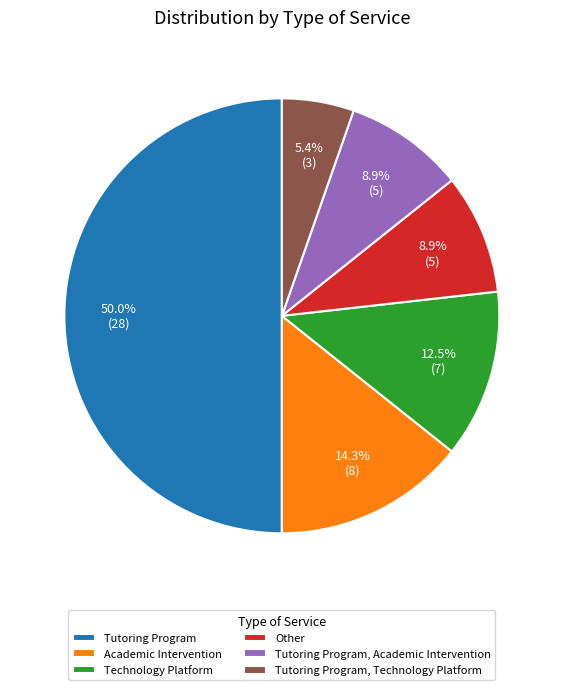

Approximately how many times larger is the value at Academic Intervention compared to Other?

1.6